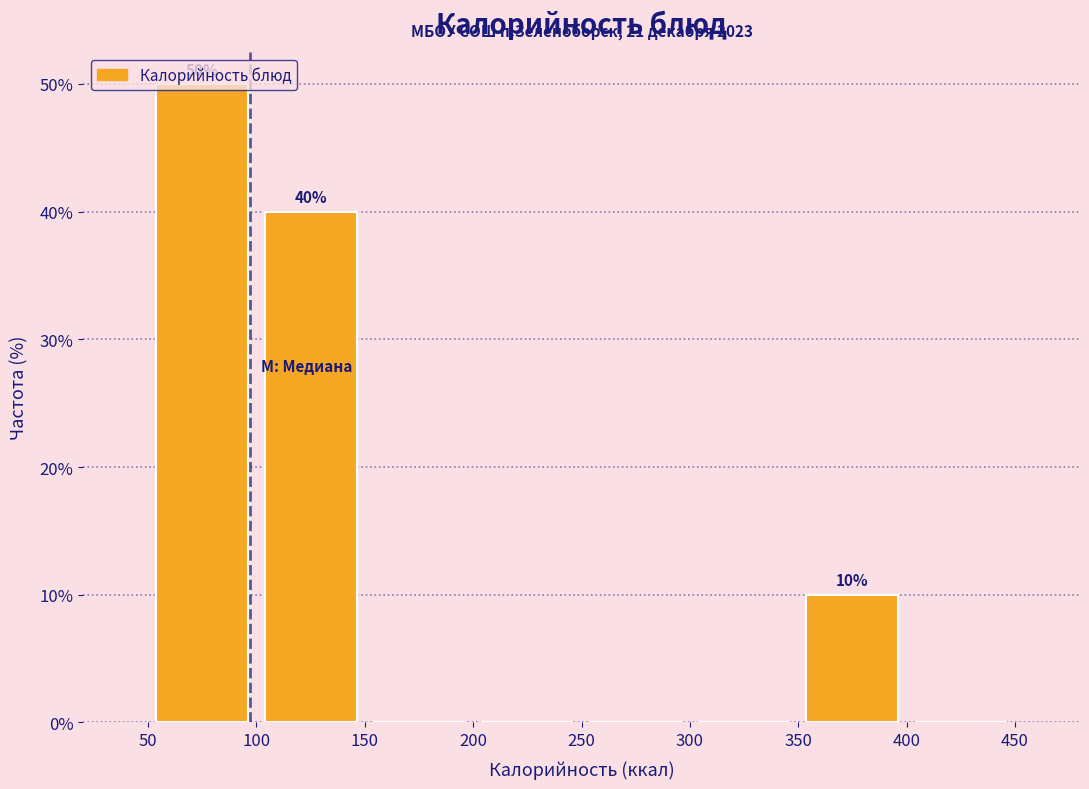

Which range on the x-axis has the tallest bar?

50 to 100